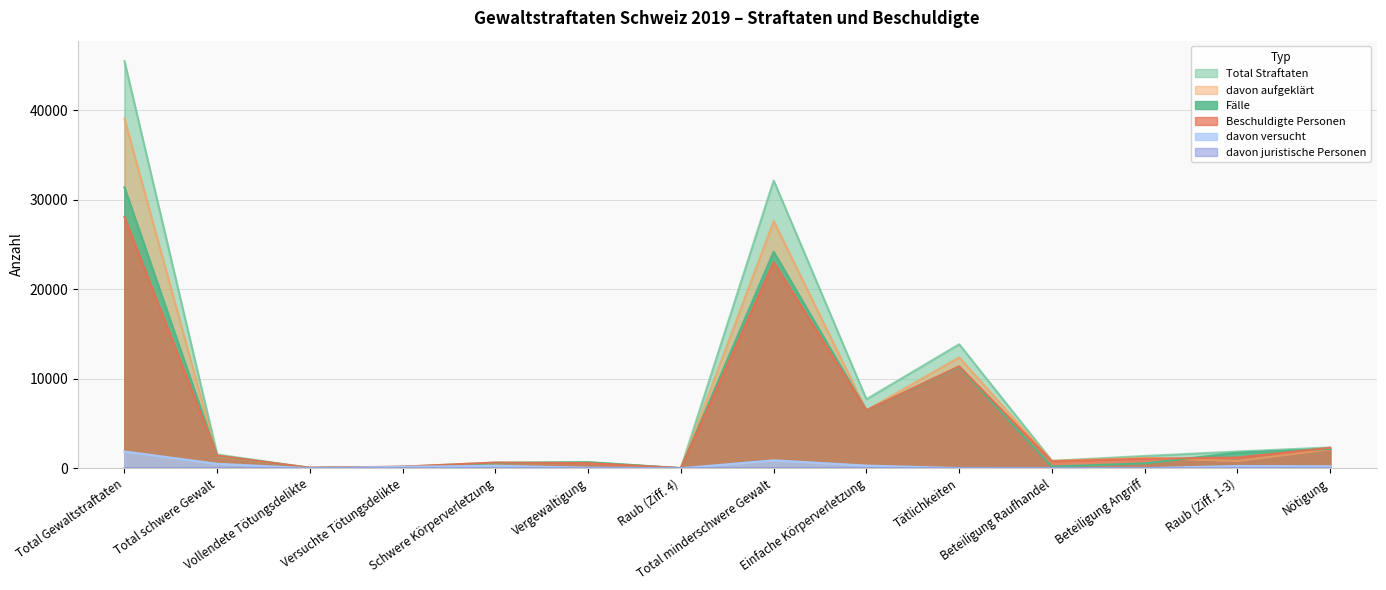

True or false: davon juristische Personen and Total Straftaten cross at least once.

False